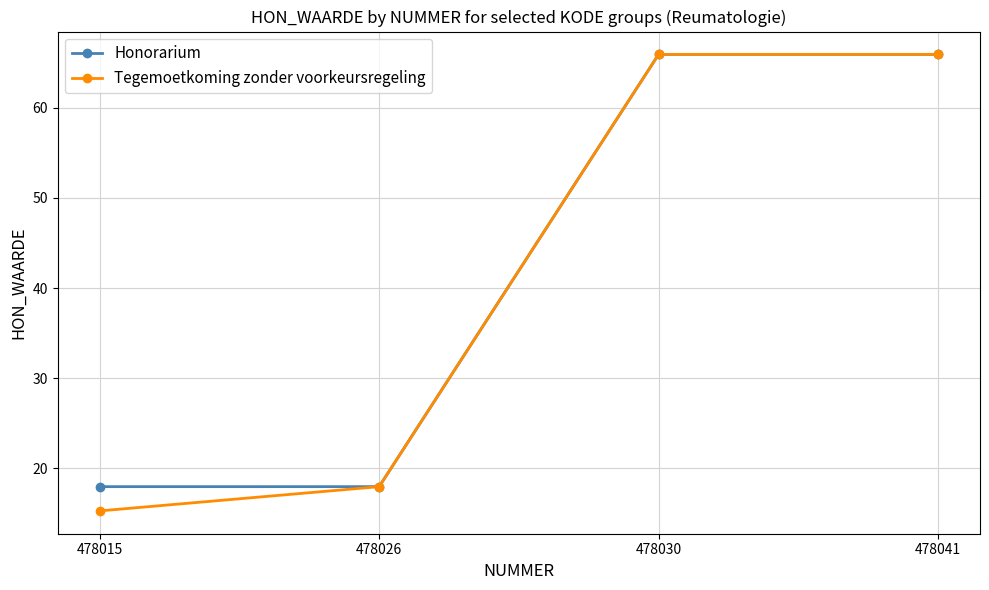

What is the difference between the maximum and minimum values in the Tegemoetkoming zonder voorkeursregeling series?

50.6